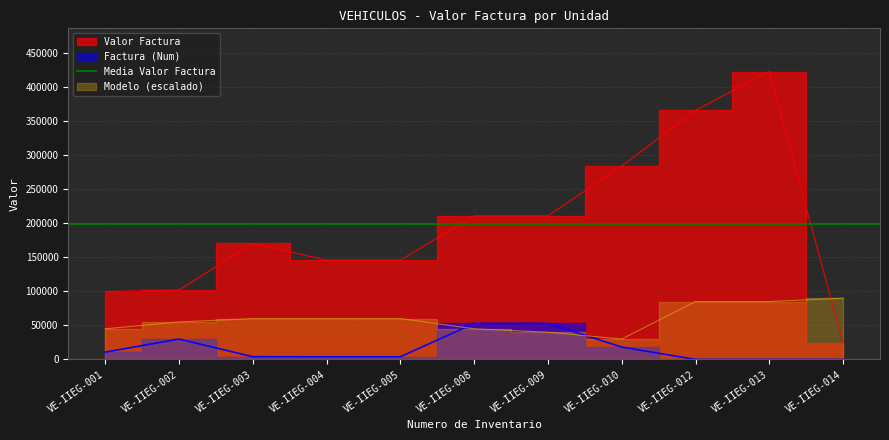

Where is Valor Factura nearest to the value 223251?

VE-IIEG-008